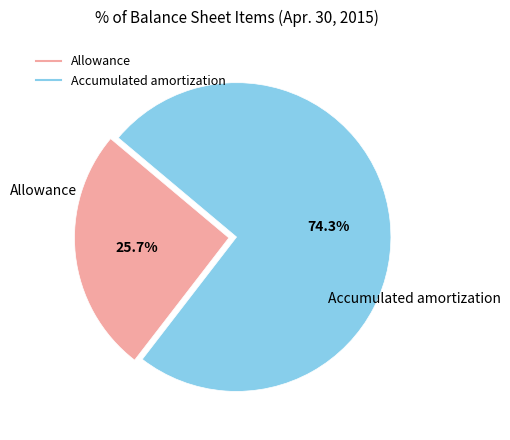

To the nearest percent, what percentage of the pie is Allowance?

26%